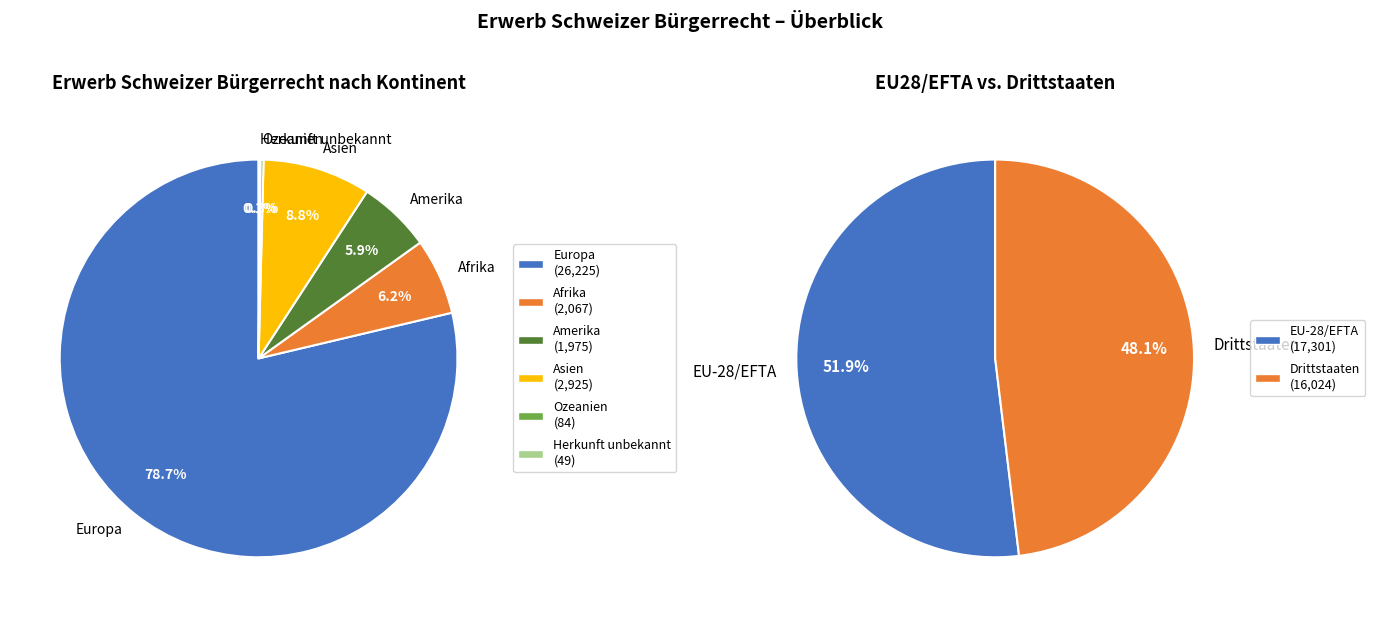

Rank the categories by value from highest to lowest.

Europa, Asien, Afrika, Amerika, Ozeanien, Herkunft unbekannt